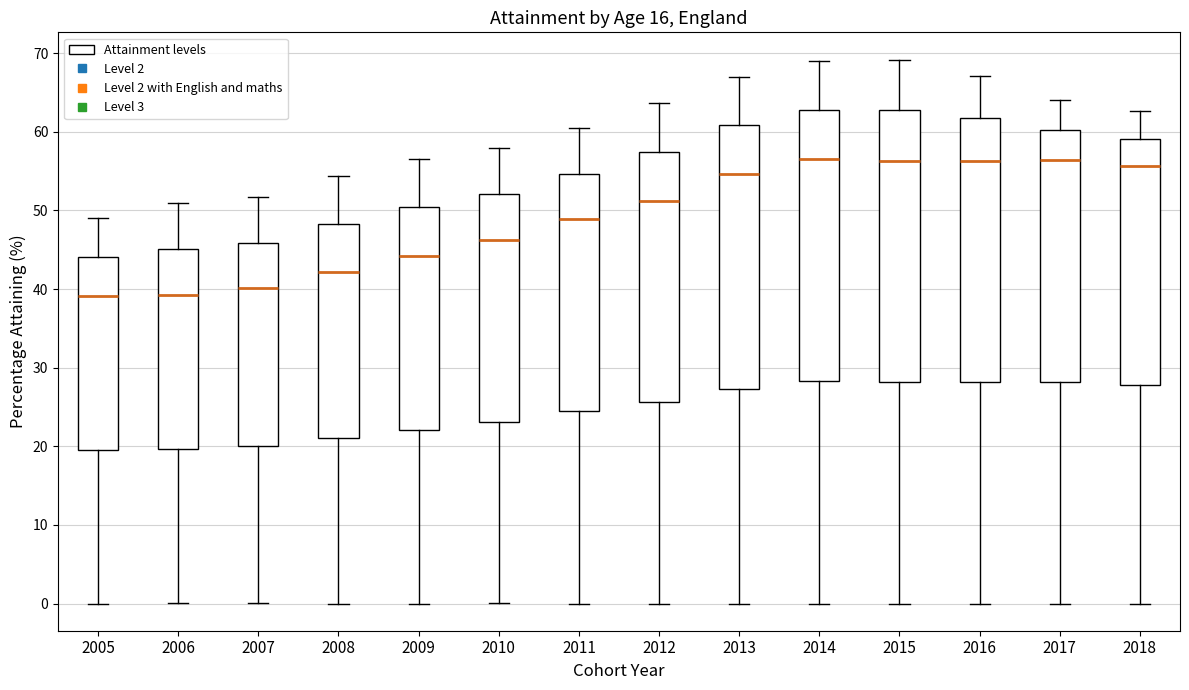

Reading left to right, read every box against the y-axis: the position of its median line, the range the box covers, and the ends of its whiskers. The values are not printed on the chart, so give them approximately, as read against the axis.

2005: median 39, box 20 to 44, whiskers 0 to 49
2006: median 39, box 20 to 45, whiskers 0 to 51
2007: median 40, box 20 to 46, whiskers 0 to 52
2008: median 42, box 21 to 48, whiskers 0 to 54
2009: median 44, box 22 to 50, whiskers 0 to 57
2010: median 46, box 23 to 52, whiskers 0 to 58
2011: median 49, box 24 to 55, whiskers 0 to 61
2012: median 51, box 26 to 57, whiskers 0 to 64
2013: median 55, box 27 to 61, whiskers 0 to 67
2014: median 57, box 28 to 63, whiskers 0 to 69
2015: median 56, box 28 to 63, whiskers 0 to 69
2016: median 56, box 28 to 62, whiskers 0 to 67
2017: median 56, box 28 to 60, whiskers 0 to 64
2018: median 56, box 28 to 59, whiskers 0 to 63